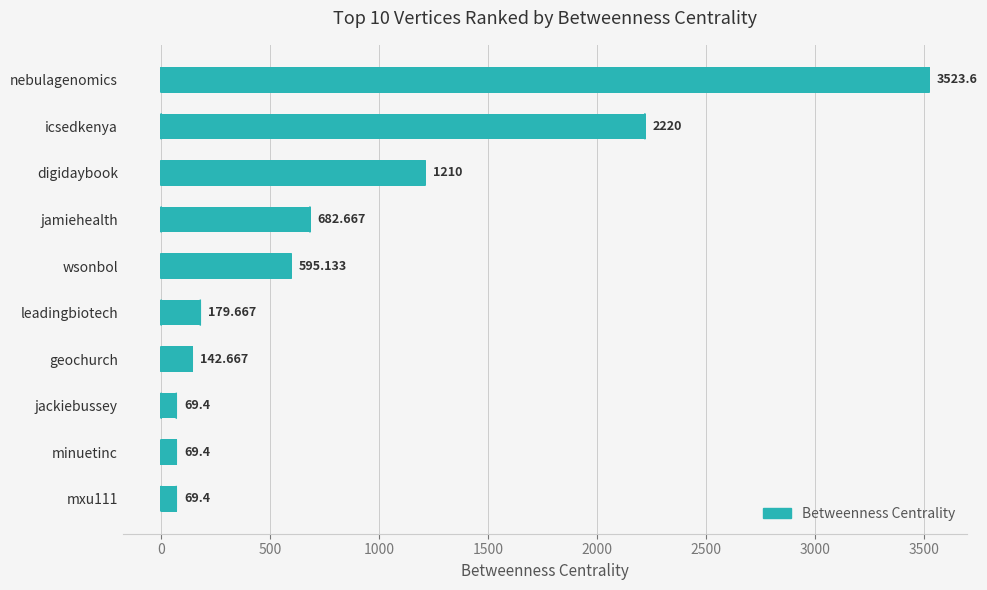

Which has a higher value, jackiebussey or icsedkenya?

icsedkenya